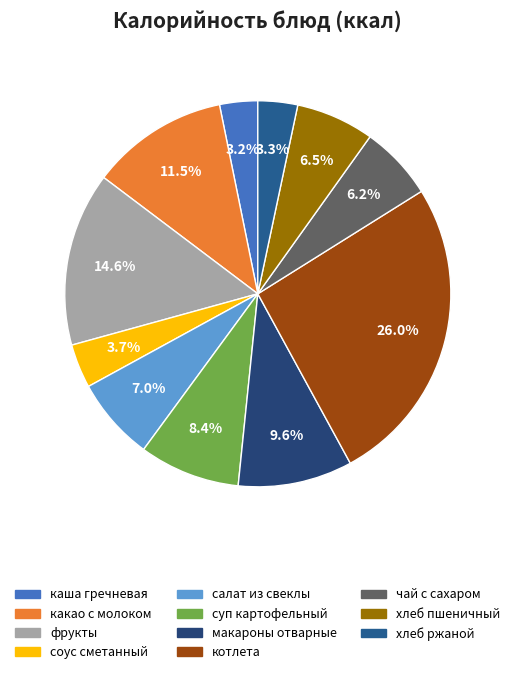

True or false: макароны отварные accounts for 10% of the total.

True